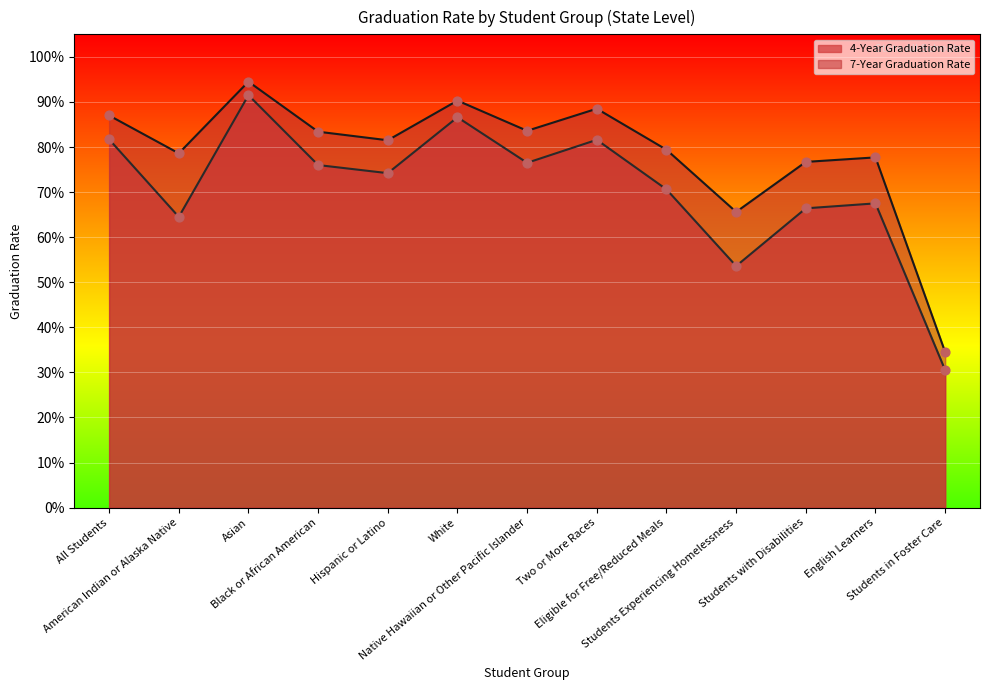

At which category is the sum across all series the highest?

Asian